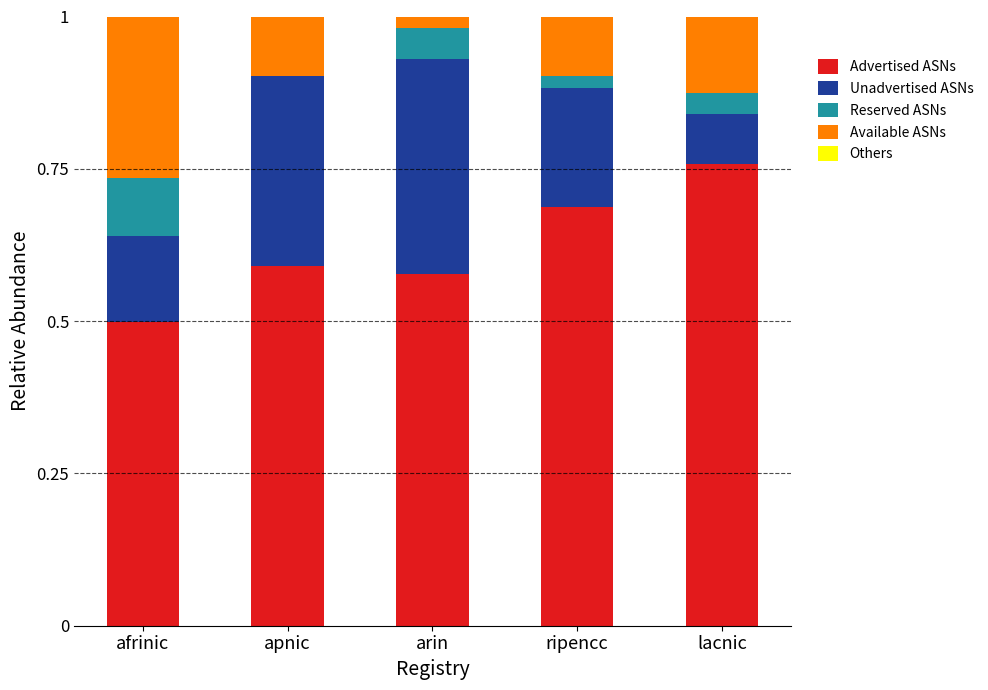

The Advertised ASNs series shows 0.2 at lacnic. True or false?

False